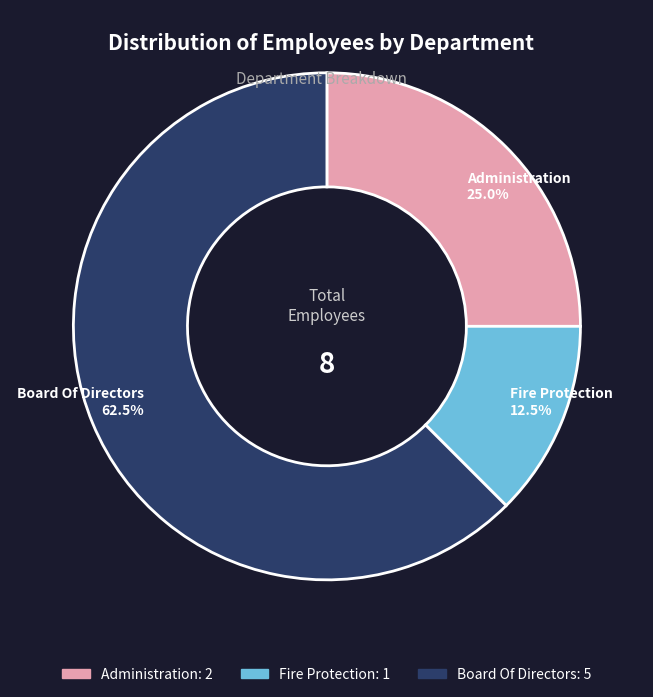

Which slice represents more than half of the pie?

Board Of Directors